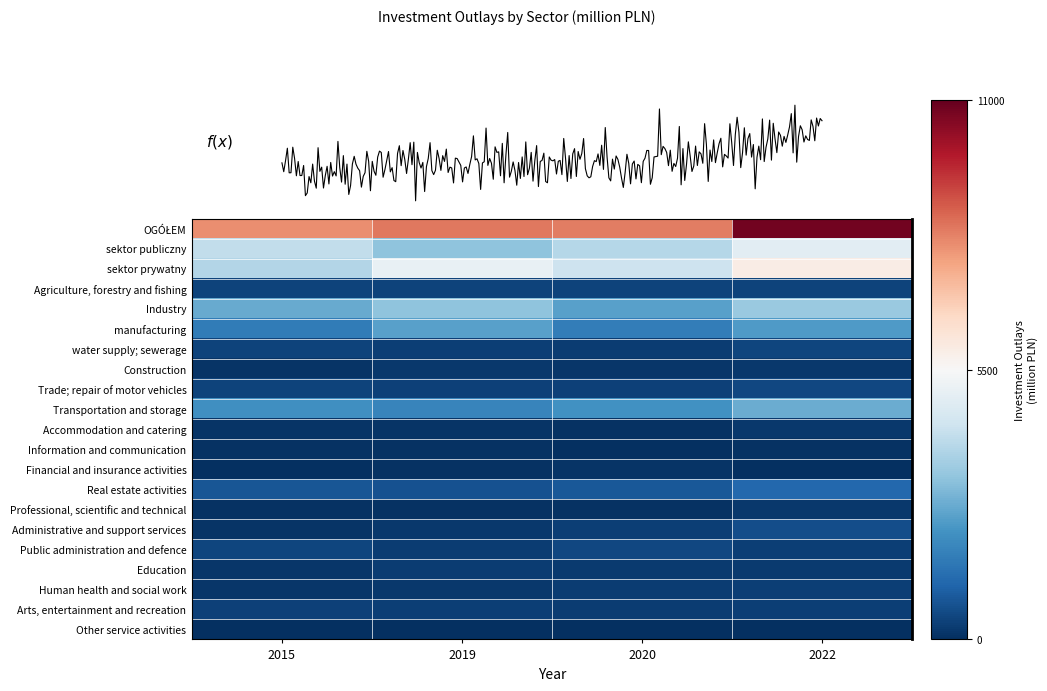

At which label is Public administration and defence closest to 387?

2022